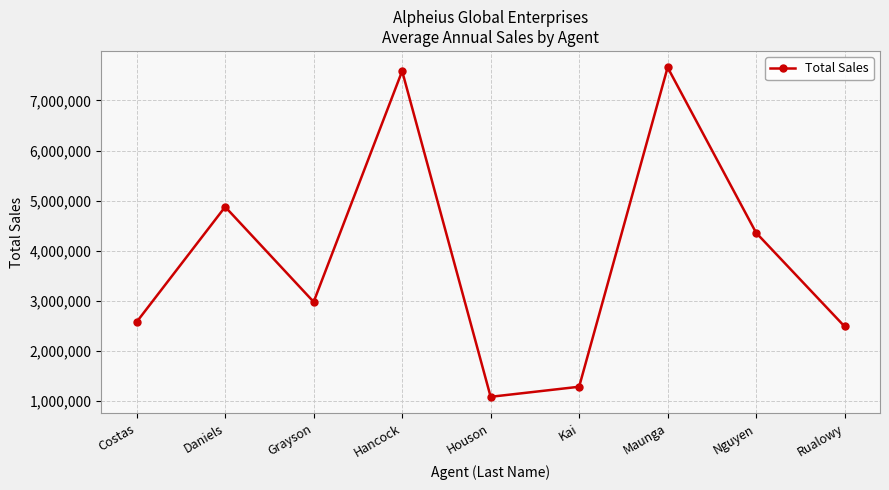

Reading left to right, what are all the values shown in this chart?

Costas=2578015	Daniels=4875485	Grayson=2978450	Hancock=7586204	Houson=1083650	Kai=1284500	Maunga=7658900	Nguyen=4357859	Rualowy=2487652